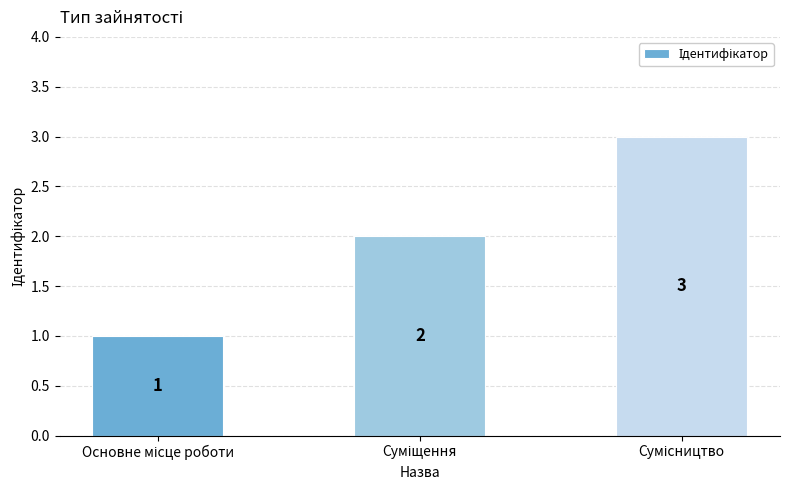

What is the sum of all values?

6